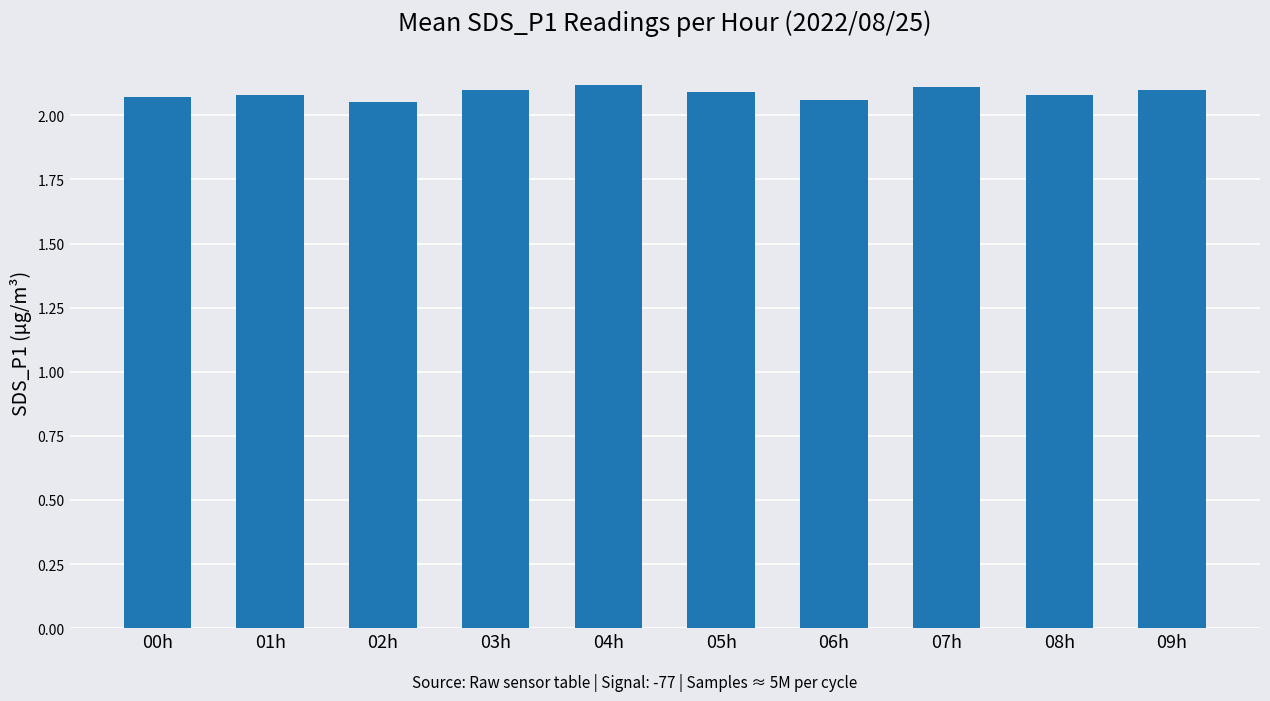

What is the label of the 5th bar from the right?

05h